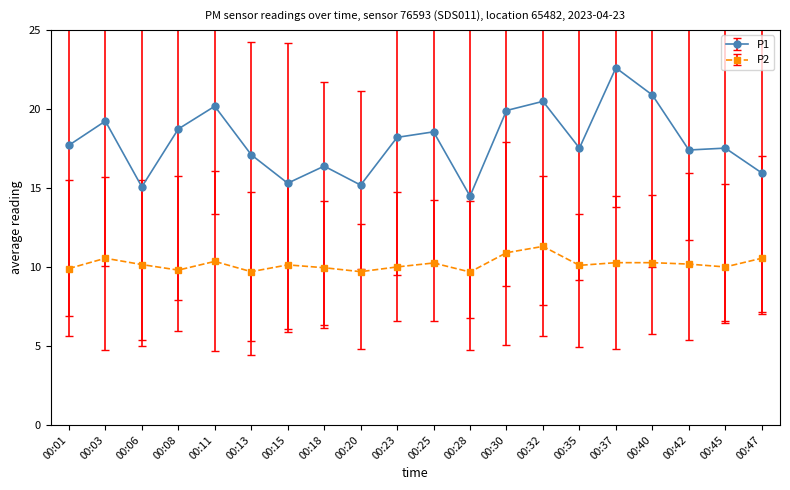

At which category does the chart reach its peak across all series?

00:37